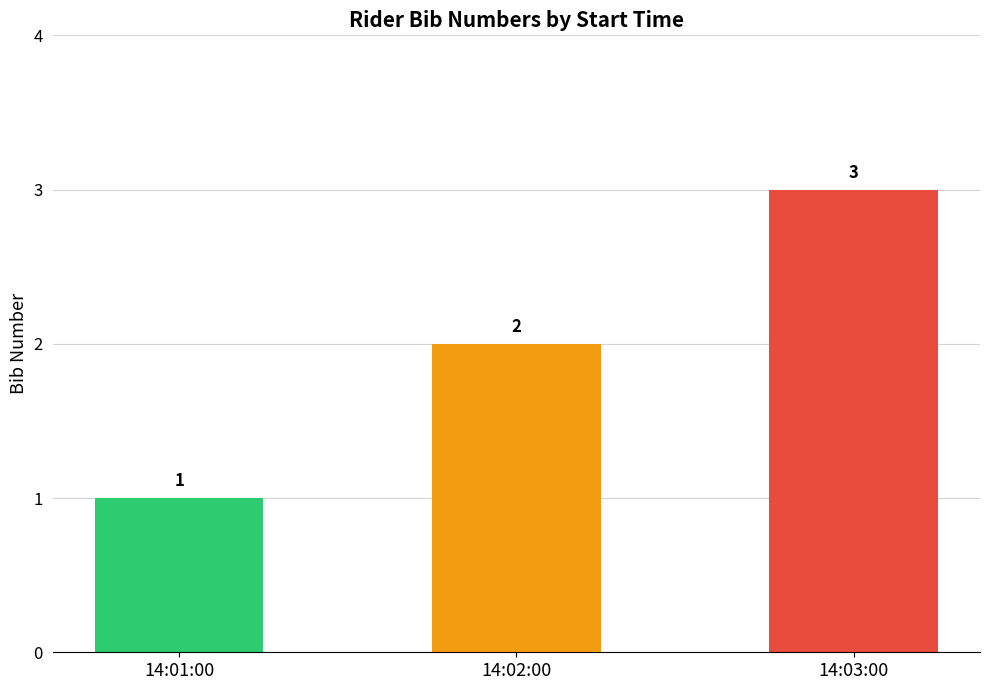

How many data points are less than 2?

1